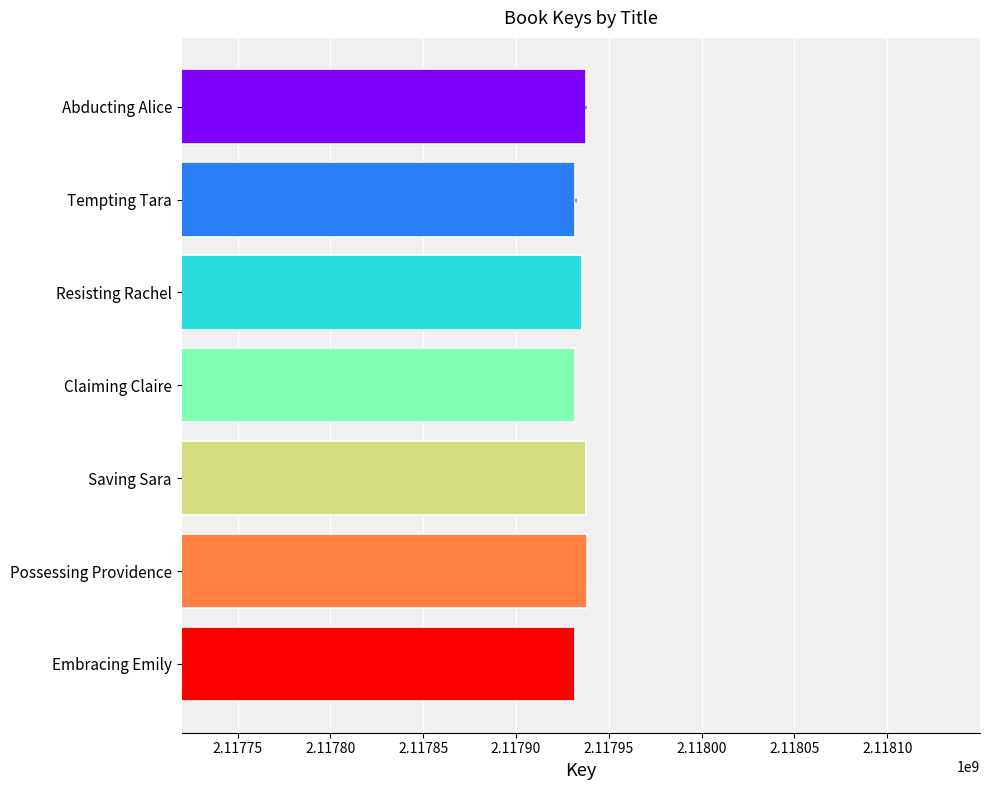

The value at Saving Sara is 1123701860. True or false?

False